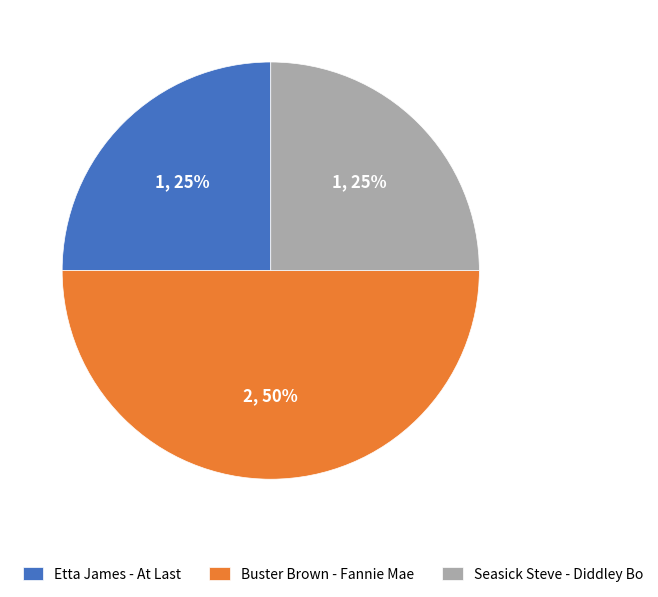

Is it true that Buster Brown - Fannie Mae is 50% of the pie?

True